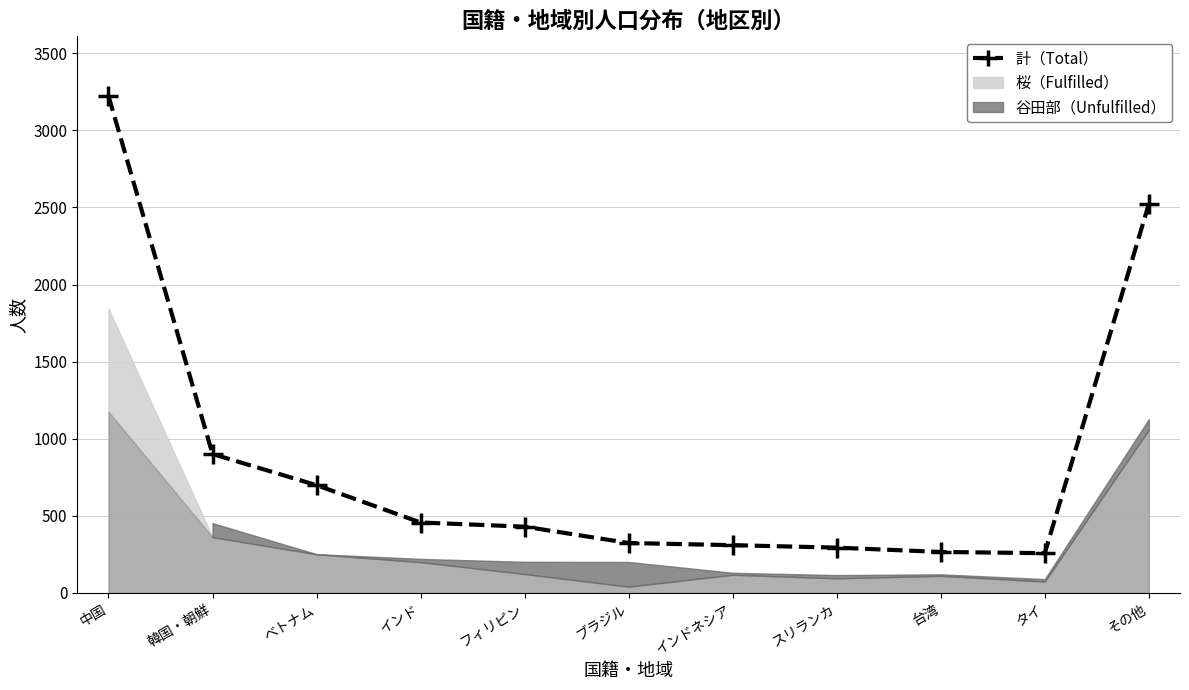

List the labels in order of value, largest first.

中国, その他, 韓国・朝鮮, ベトナム, インド, フィリピン, ブラジル, インドネシア, スリランカ, 台湾, タイ